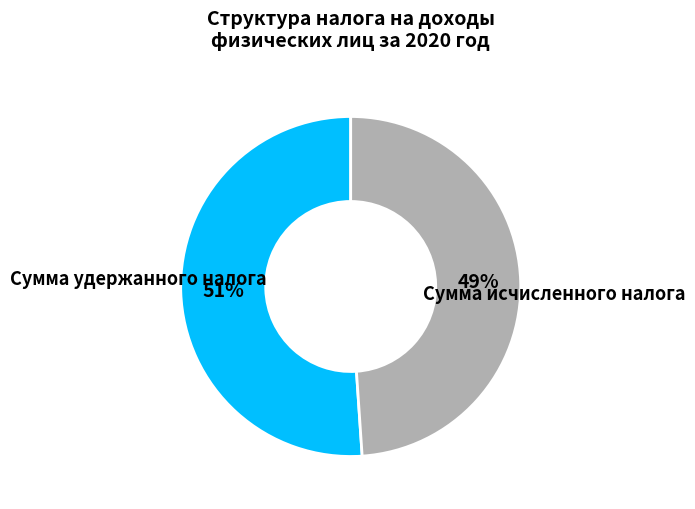

Count the number of slices in the pie.

2